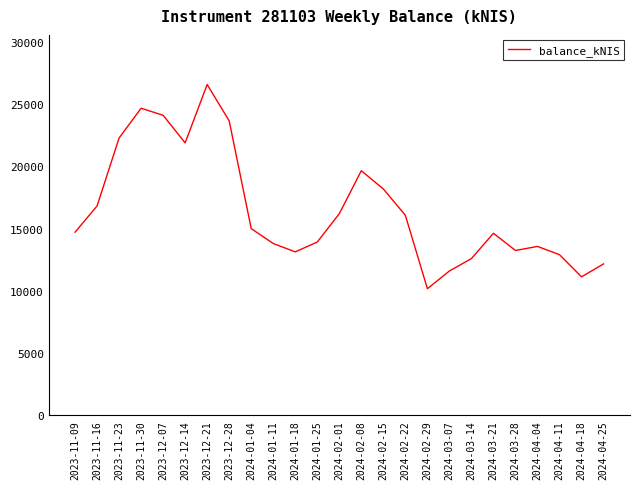

What is the difference between the values at 2023-11-09 and 2023-12-21?

11859.5